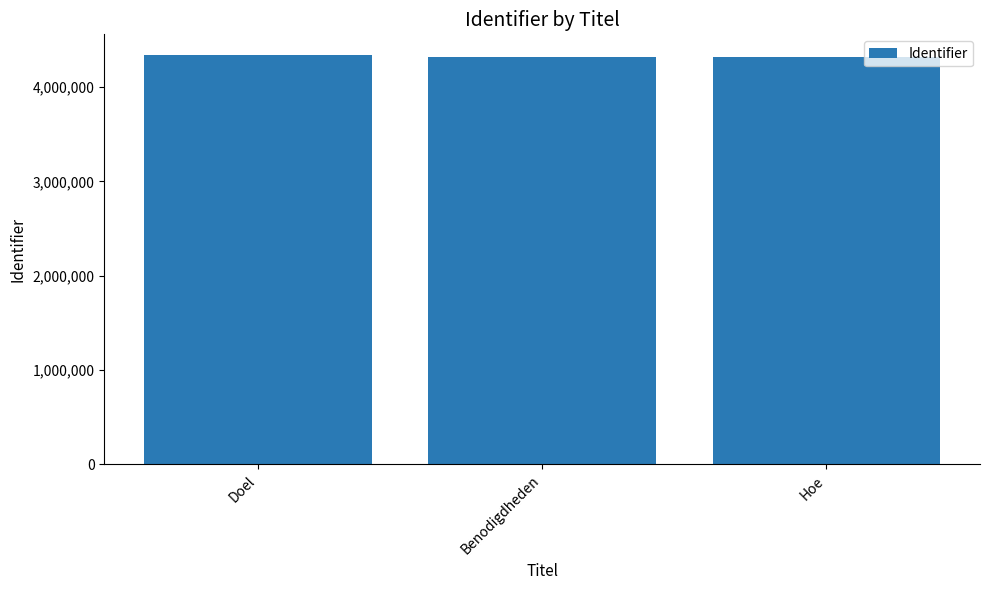

How many series are shown in this chart?

1